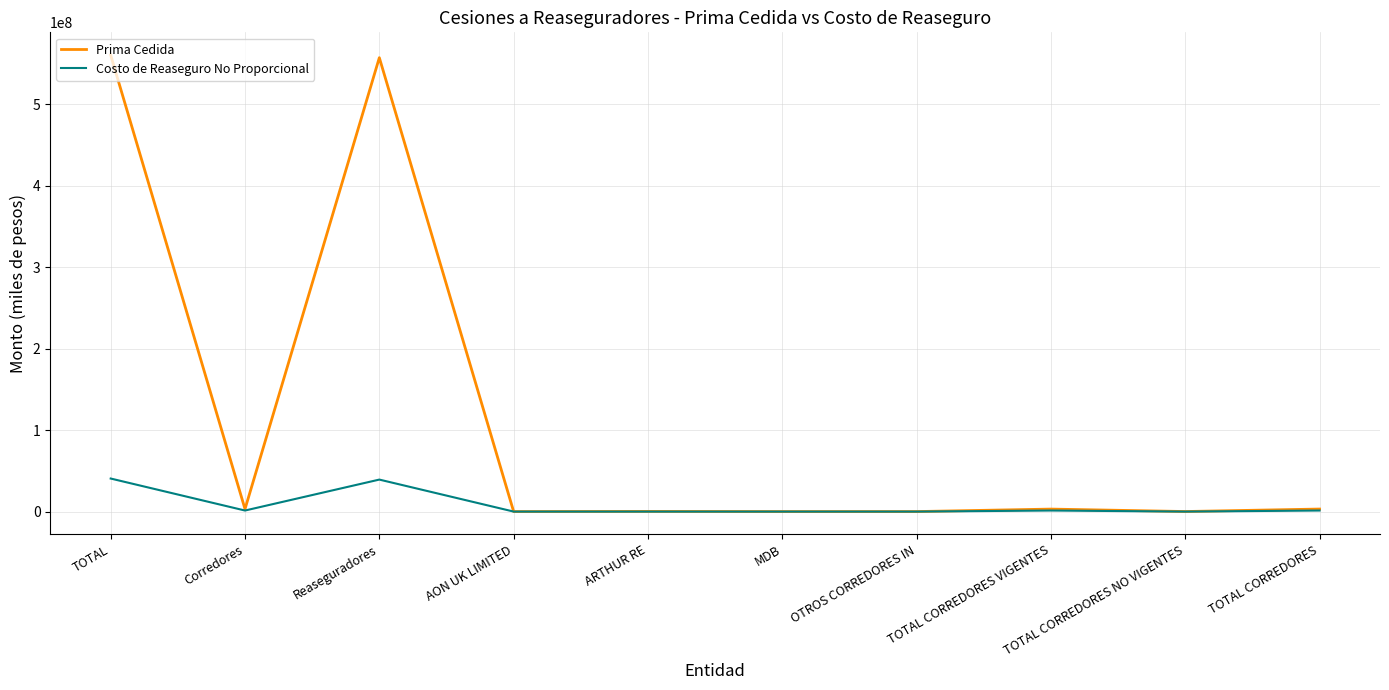

What is the average value of the Prima Cedida series?

112669466